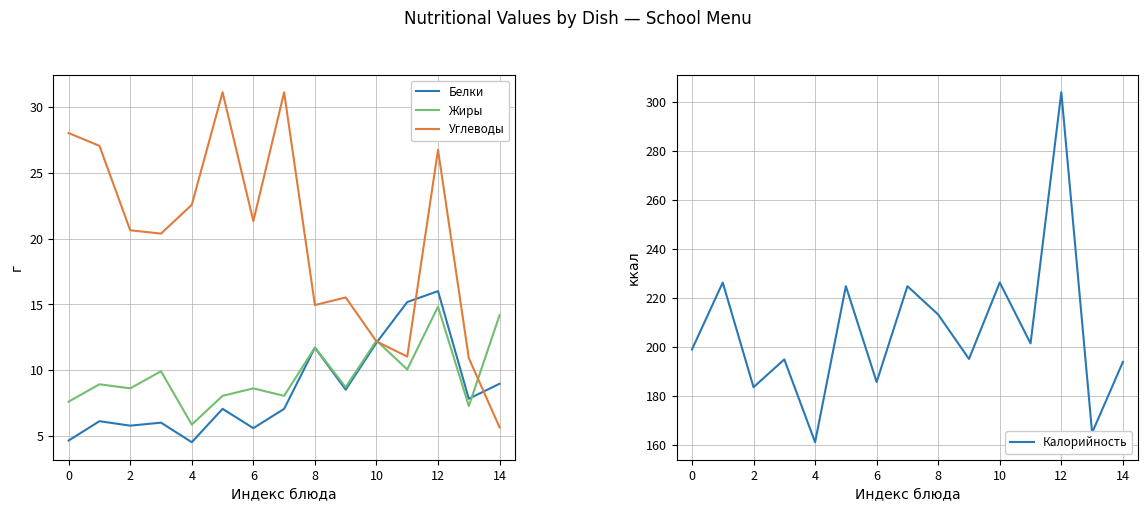

Is it true that Калорийность equals 283.6 at 0?

False